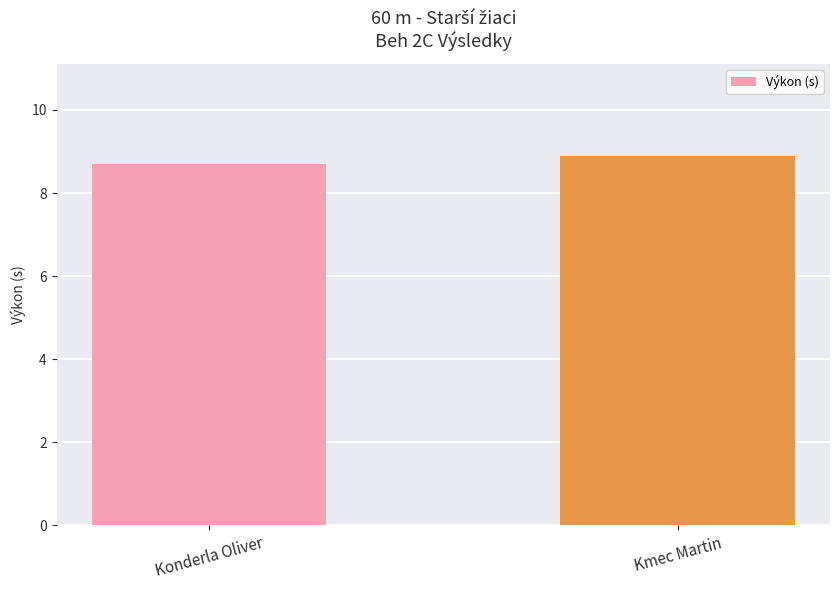

Count the number of data series in this chart.

1